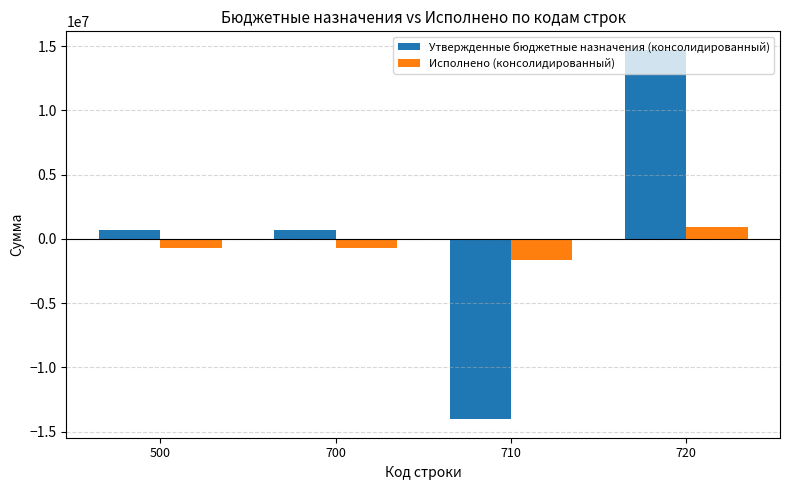

What is the spread (max minus min) of values at 700?

1357458.9